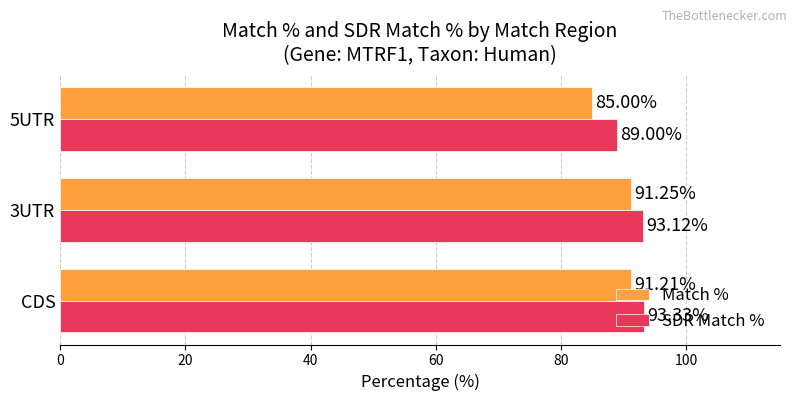

Which series changed the most between CDS and 5UTR?

Match %